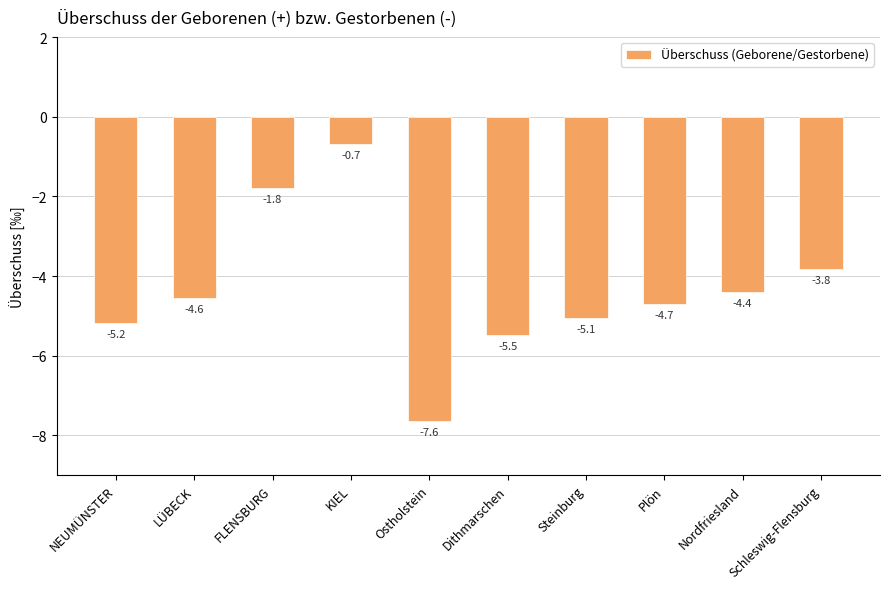

How many bars are there in total?

10